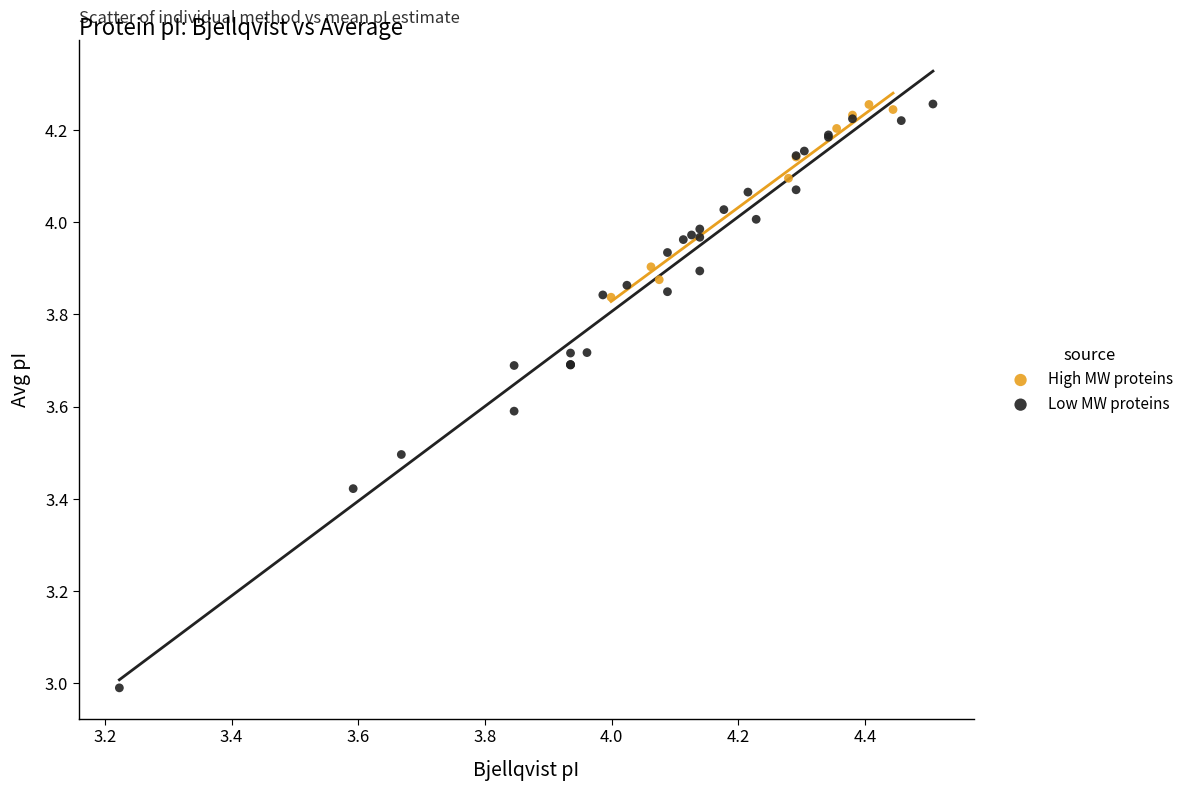

Which series contains the lowest Y value?

Low MW proteins